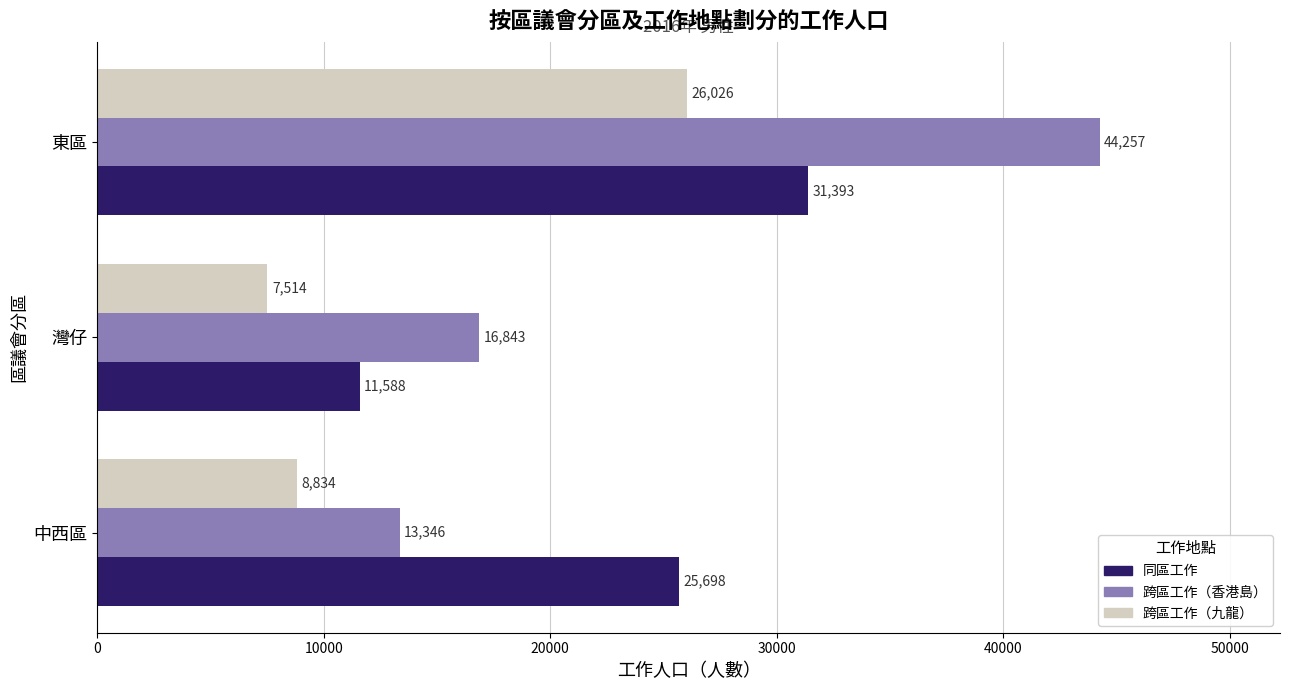

Rank the series by their average value, from highest to lowest.

跨區工作（香港島）, 同區工作, 跨區工作（九龍）